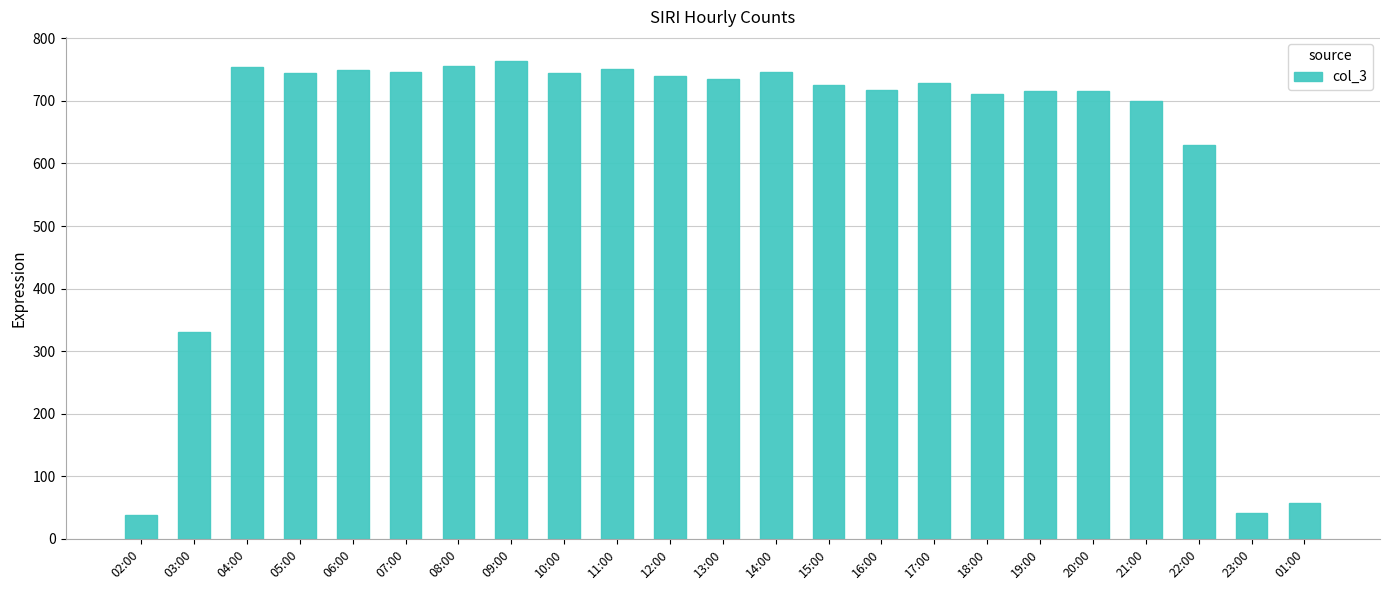

Where is the data nearest to the value 401?

03:00